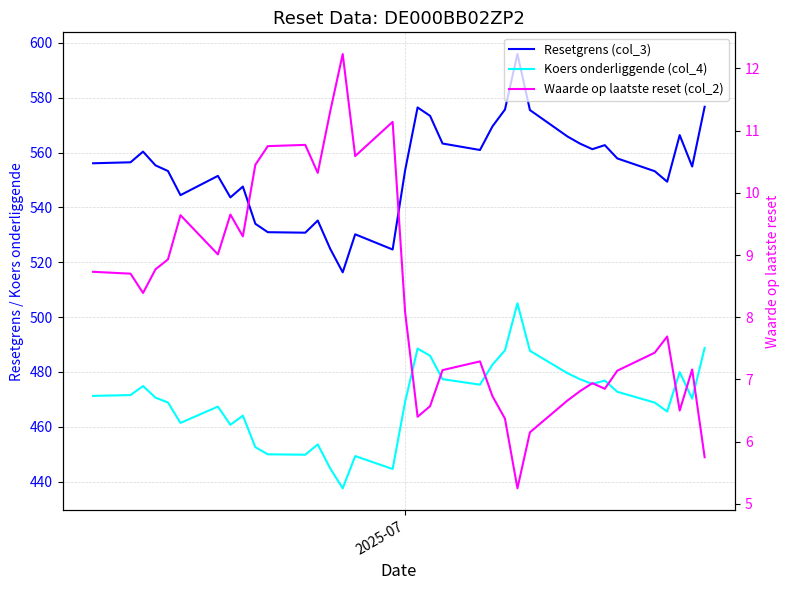

Where is Waarde op laatste reset (col_2) nearest to the value 8?

2025-07